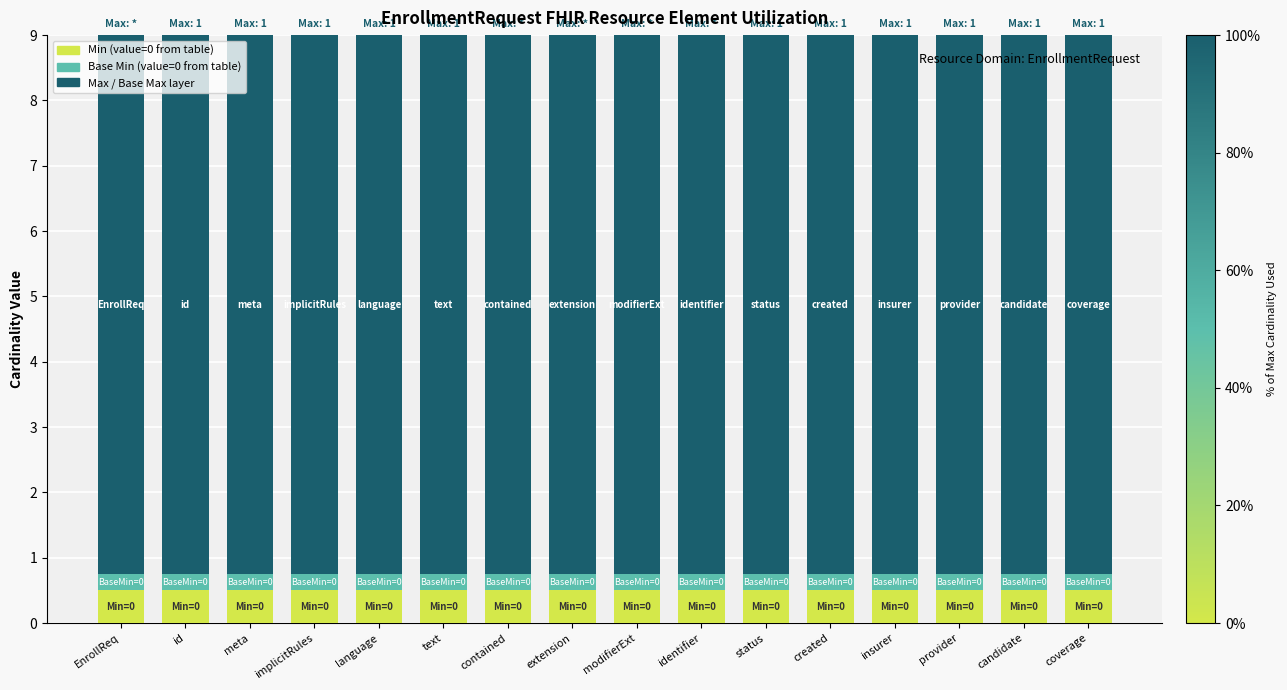

What is the total value across all series at provider?

9.0